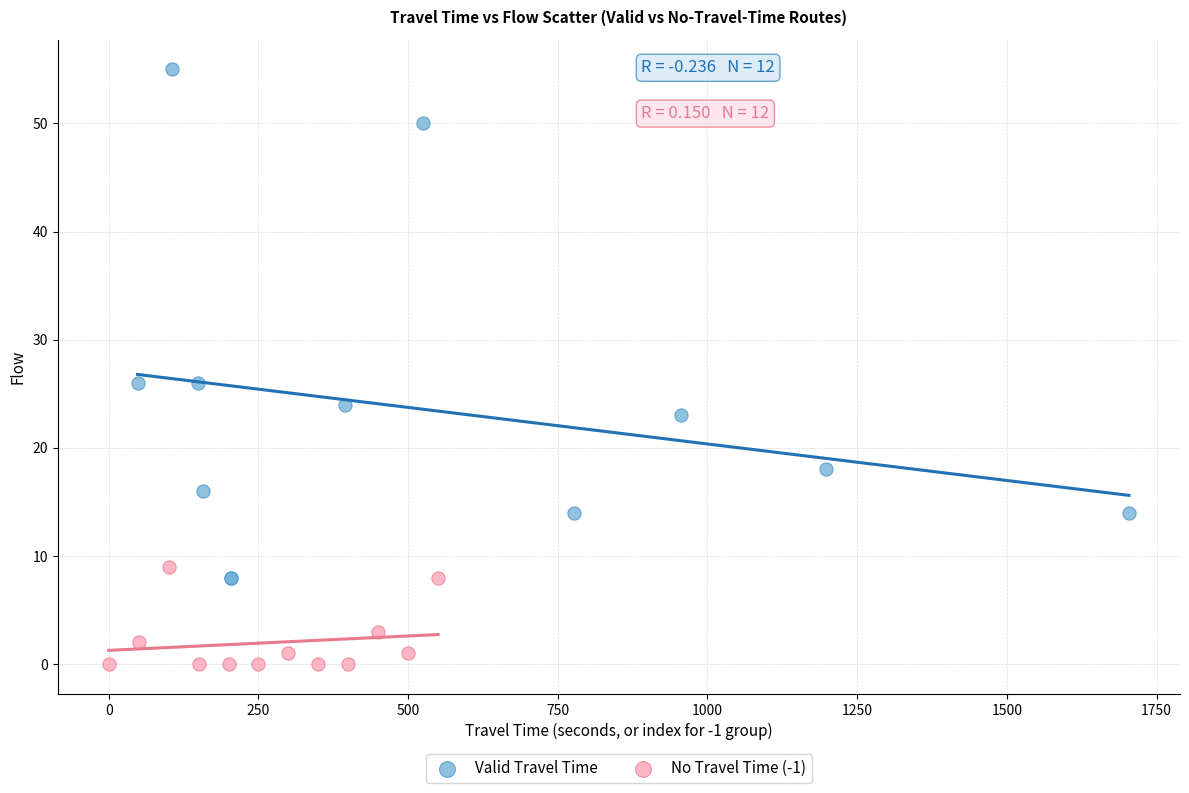

Which series has the widest spread of Y values?

Valid Travel Time